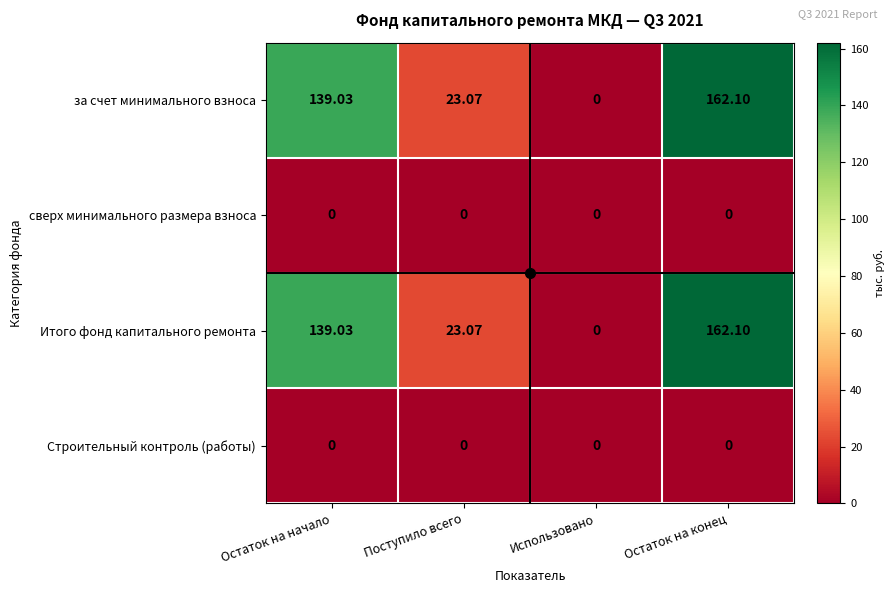

At which label is за счет минимального взноса closest to 81?

Поступило всего